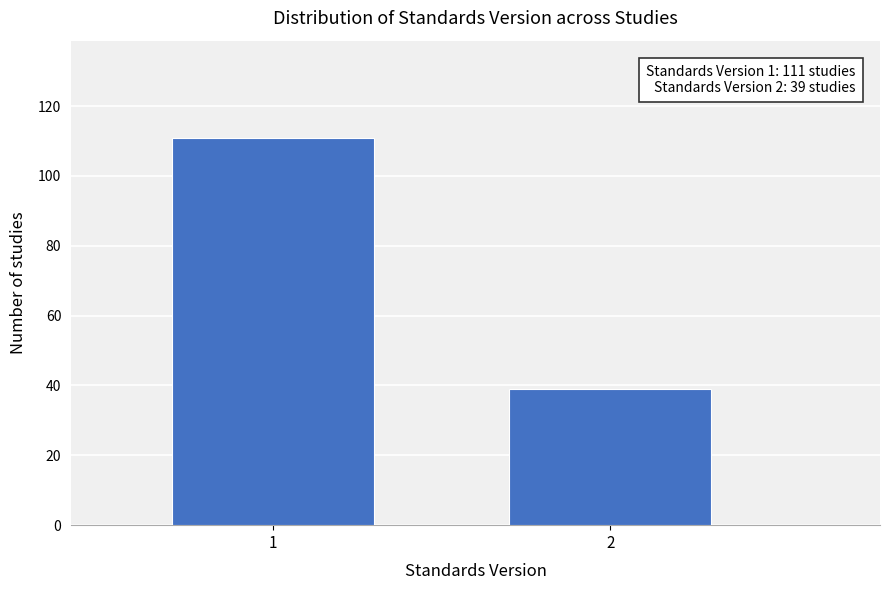

Reading left to right, transcribe all the data shown in this chart.

1=111	2=39